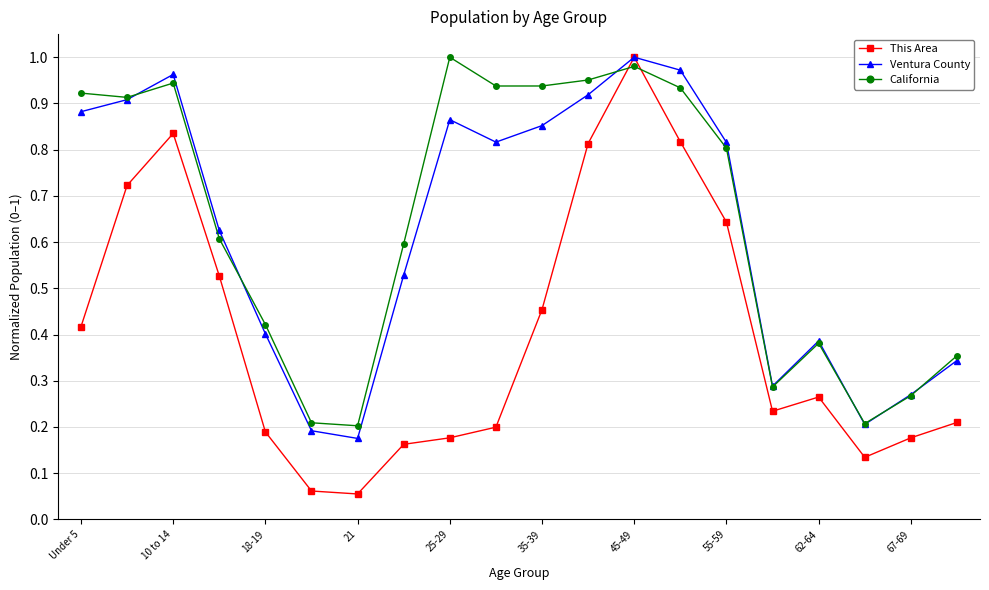

Which series has the widest spread of values?

This Area